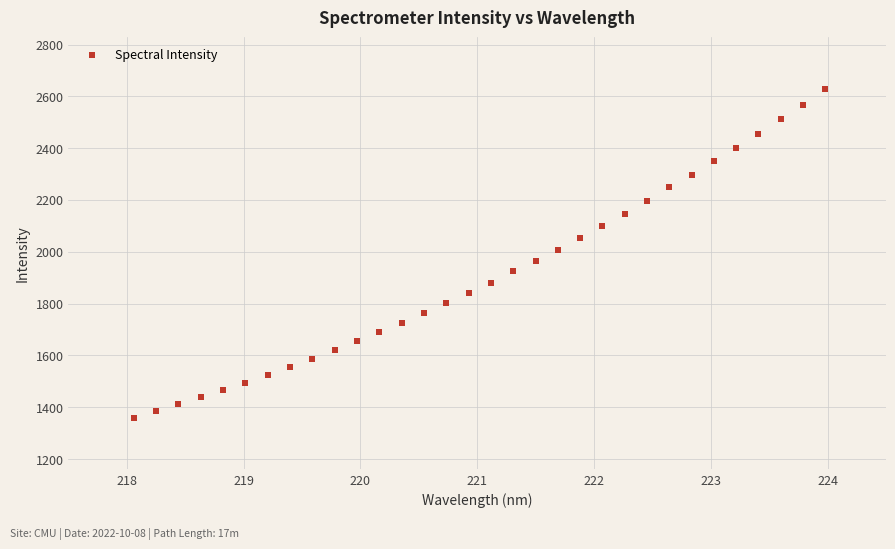

What is the range of X values (max minus min)?

5.9